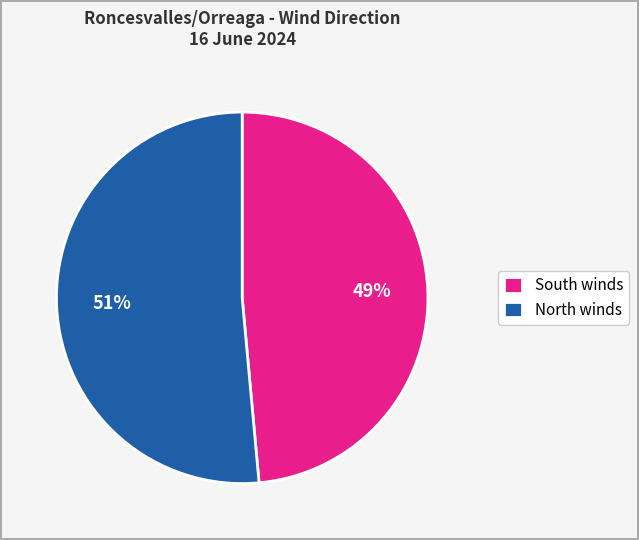

Between North winds and South winds, which is larger?

North winds